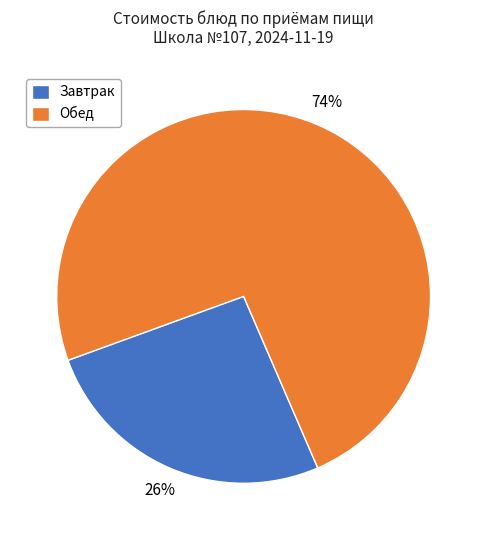

What percentage is the Завтрак slice, to the nearest percent?

26%